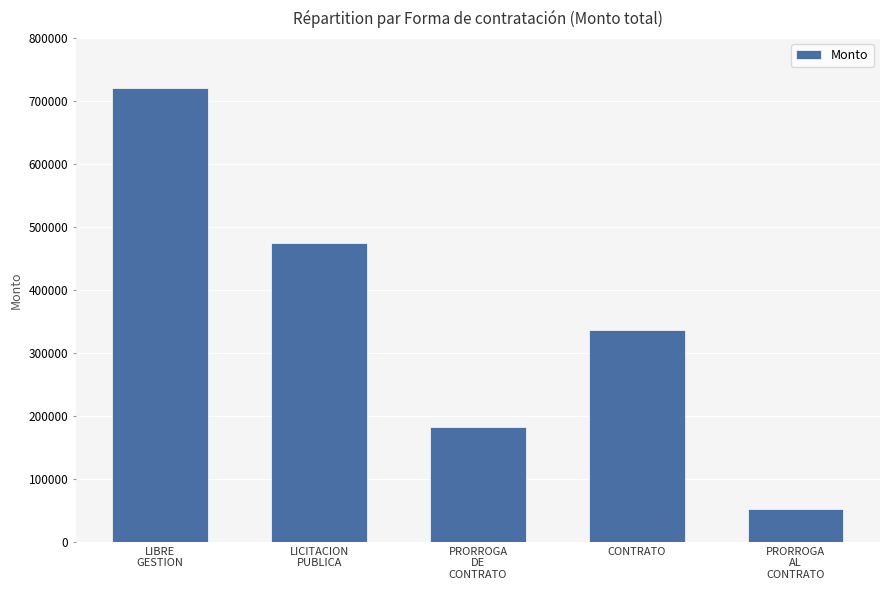

What is the change in value from LIBRE
GESTION to CONTRATO?

-383626.4